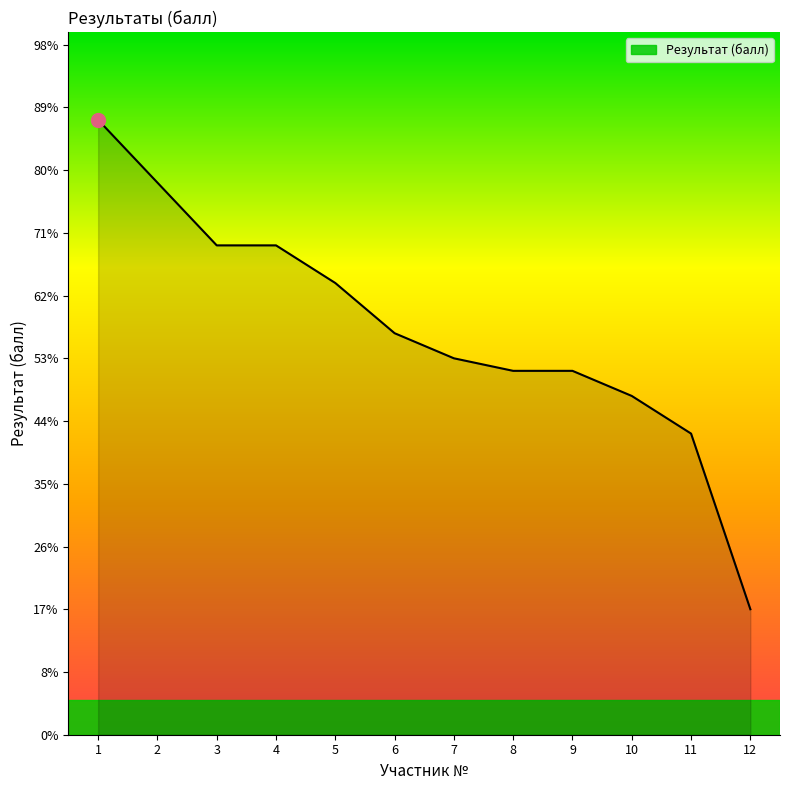

Does the chart have visible grid lines?

No